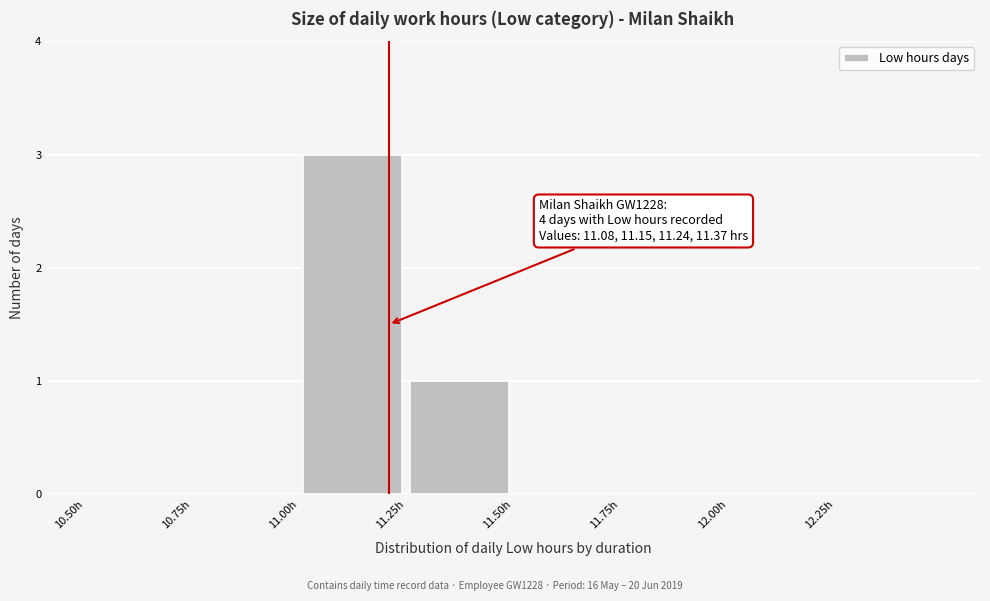

Over which range of the x-axis is the bar tallest?

11.00 to 11.25